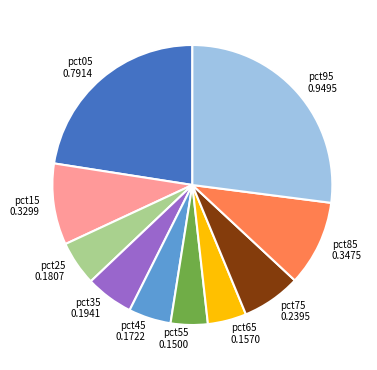

The pct75 slice represents 12% of the pie. True or false?

False